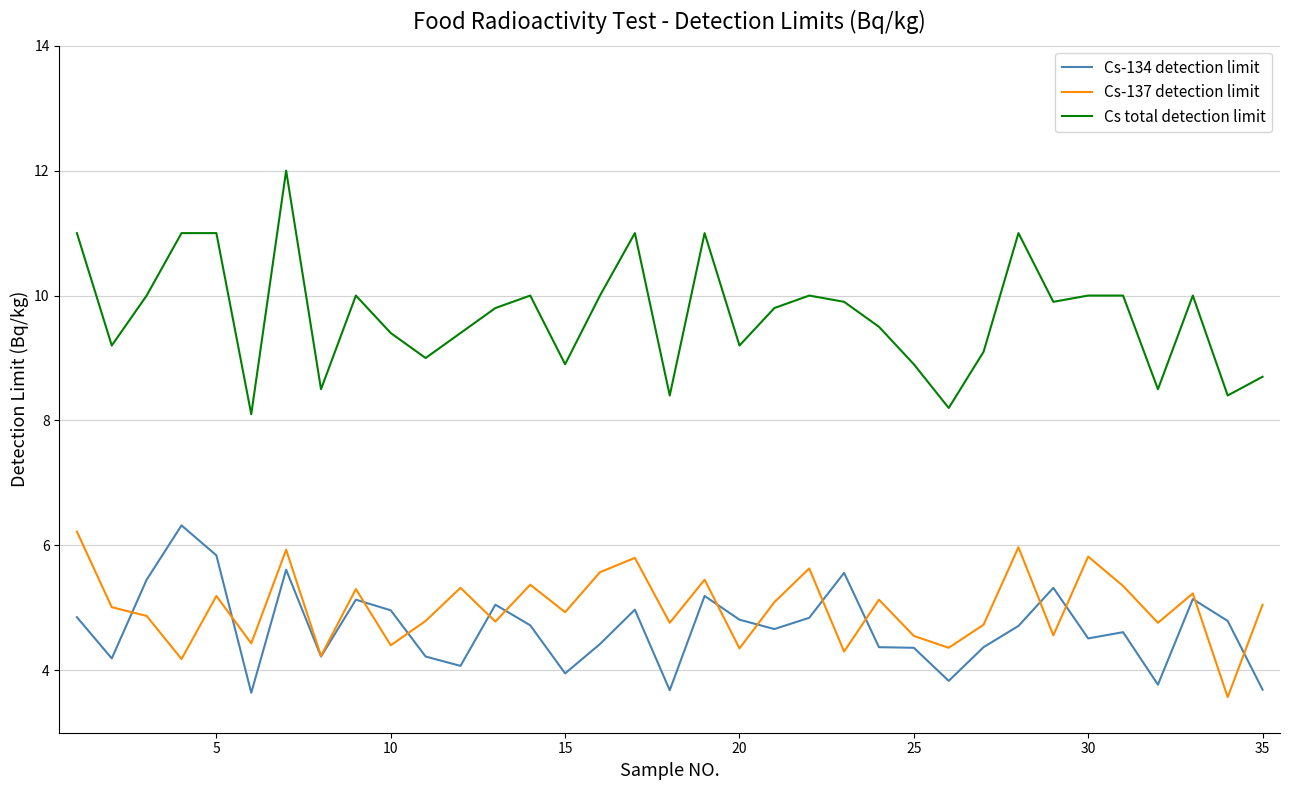

Which series has the largest total across all categories?

Cs total detection limit